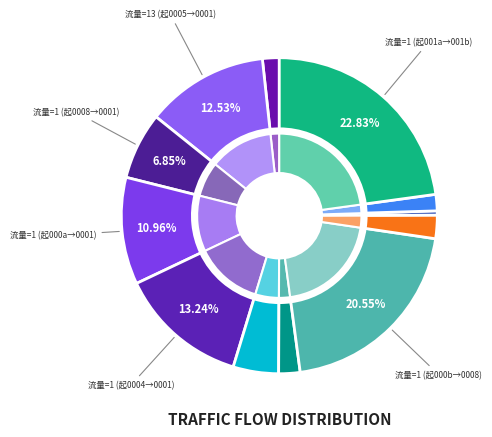

To the nearest percent, what is the combined percentage of 1 and 6?

4%